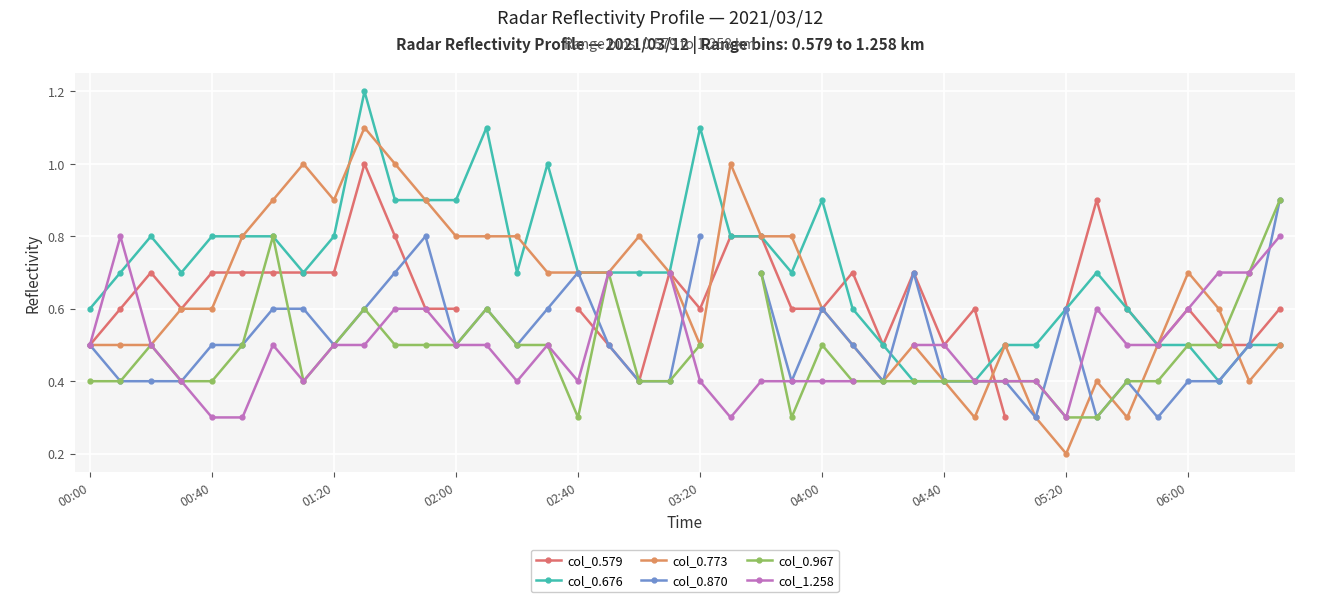

The col_0.676 series shows 0.3 at 00:40. True or false?

False